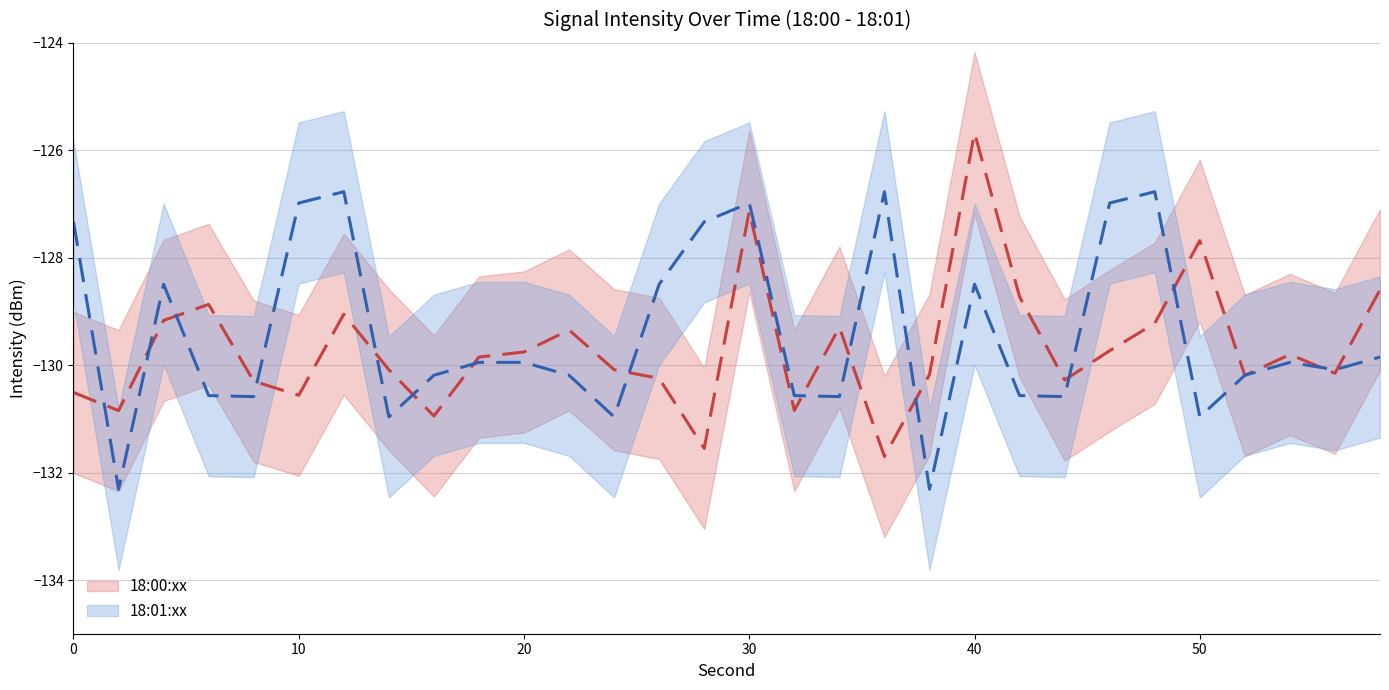

Between 58 and 28, which is larger?

58